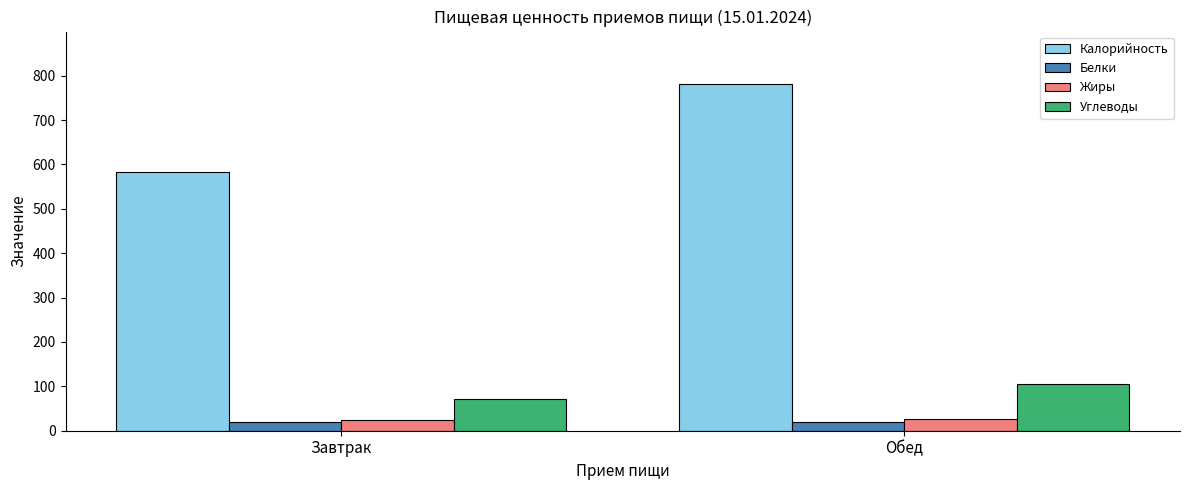

What is the highest value of the Калорийность series?

782.2